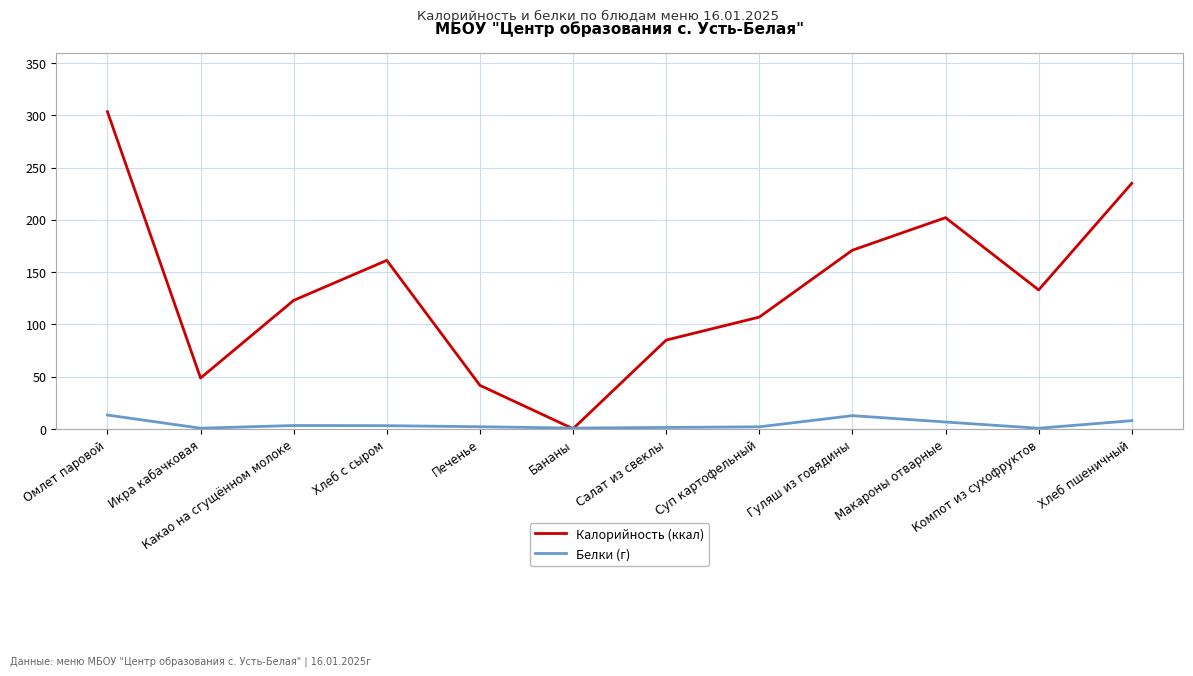

What is the approximate value of Калорийность (ккал) at Гуляш из говядины?

171.0